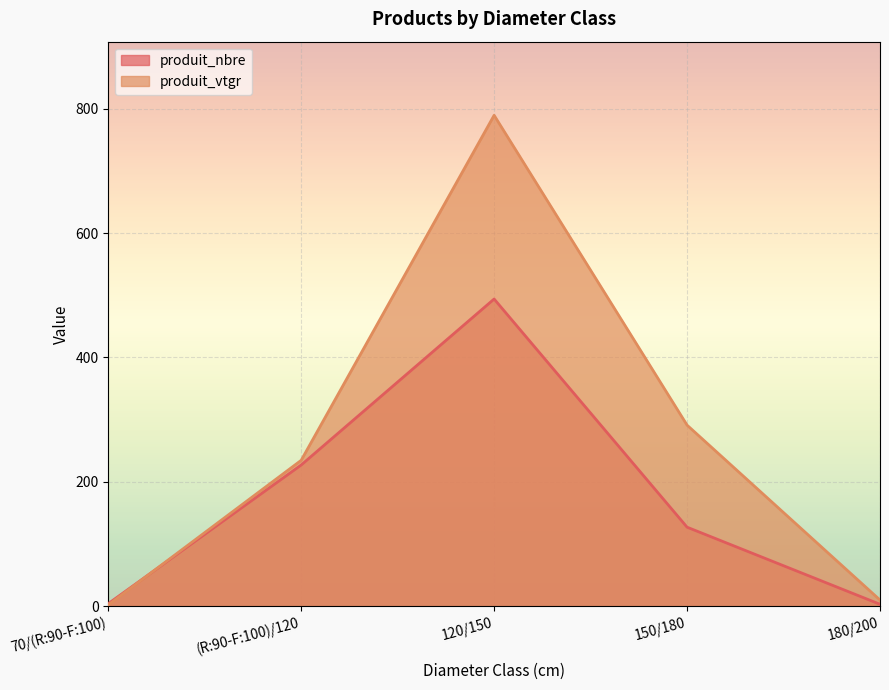

How many intersections are there between produit_vtgr and produit_nbre?

1